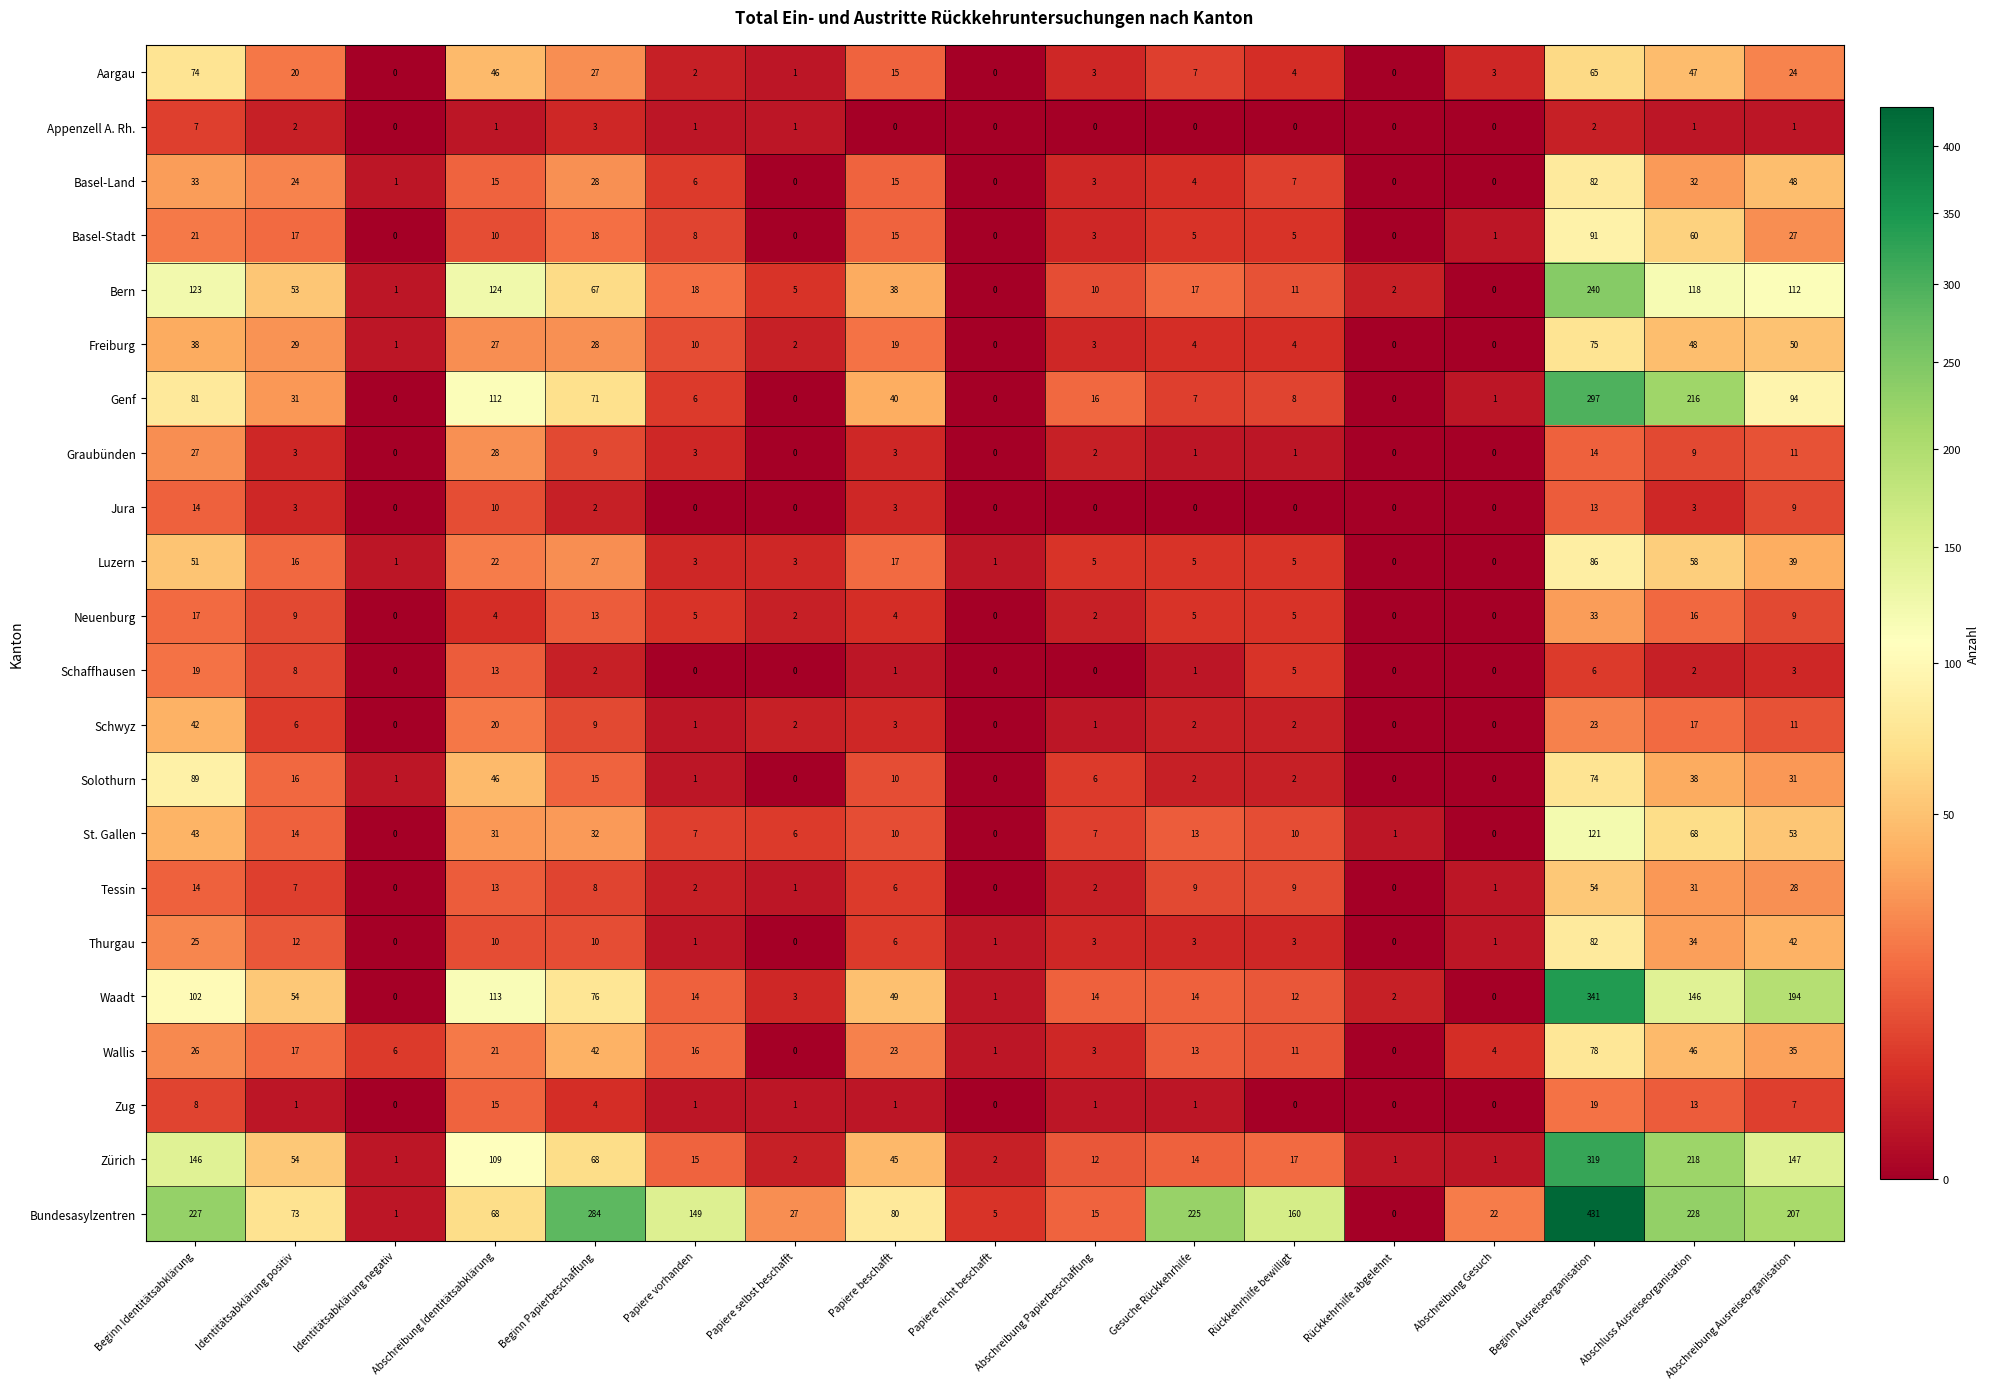

Which category has the highest value across all series?

Beginn Ausreiseorganisation